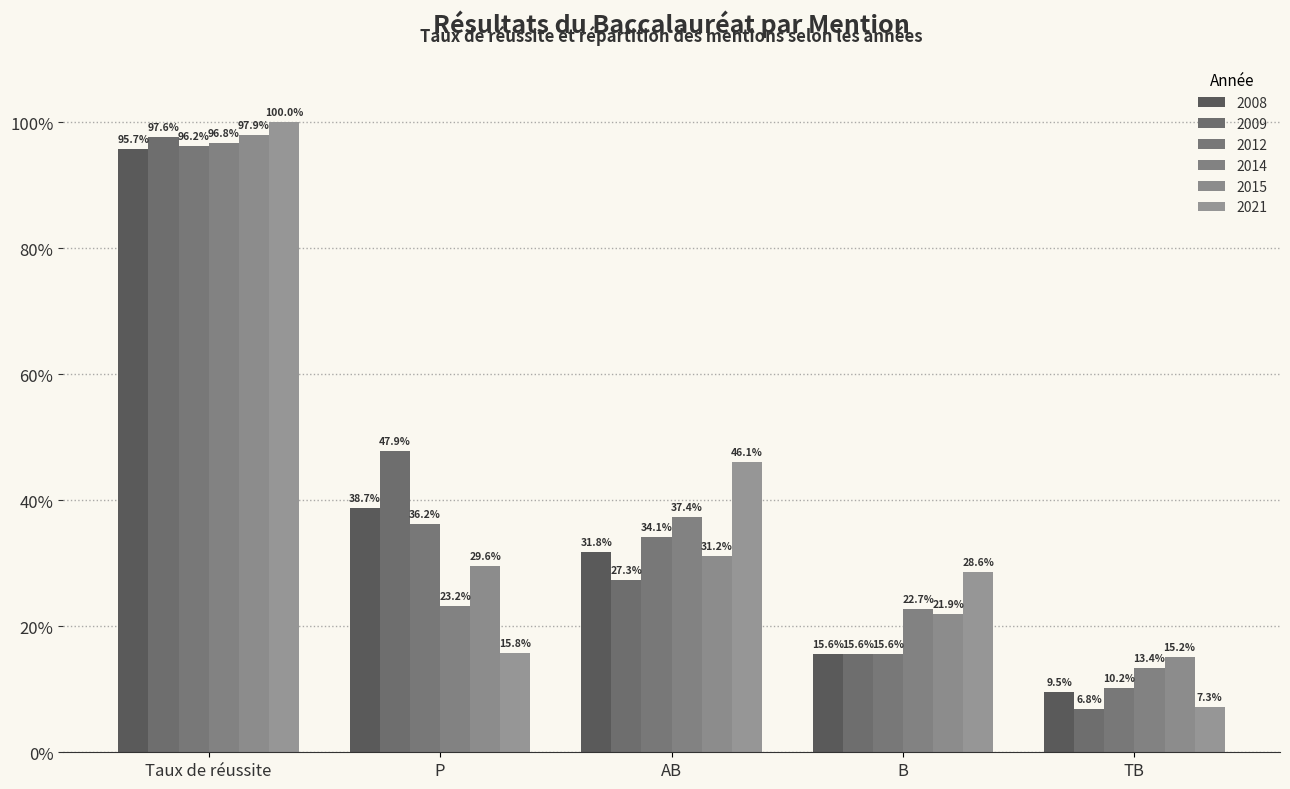

At how many categories does at least one series exceed 60?

1